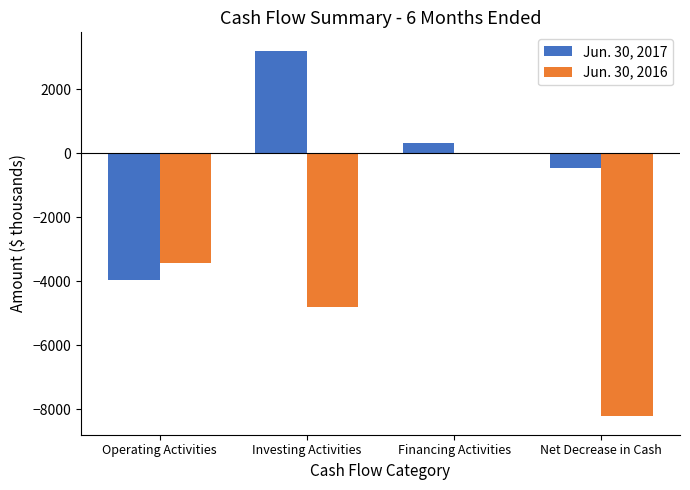

At which category is the sum across all series the highest?

Financing Activities